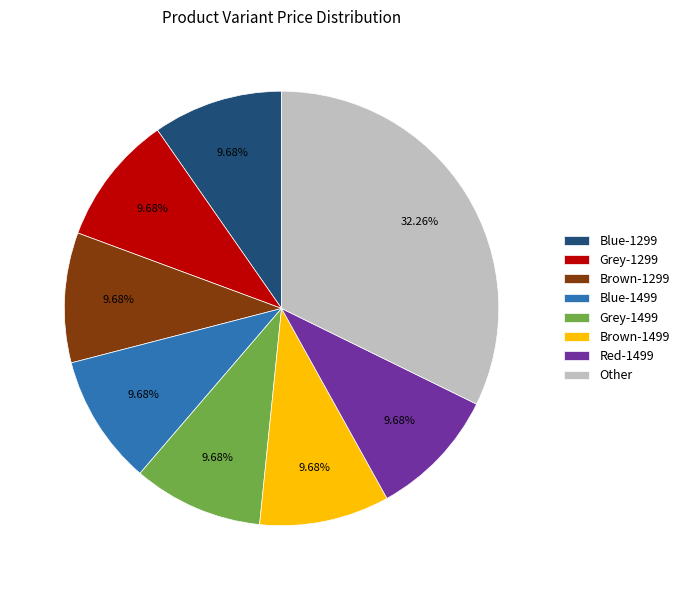

To the nearest percent, what portion does Red-1499 represent?

10%